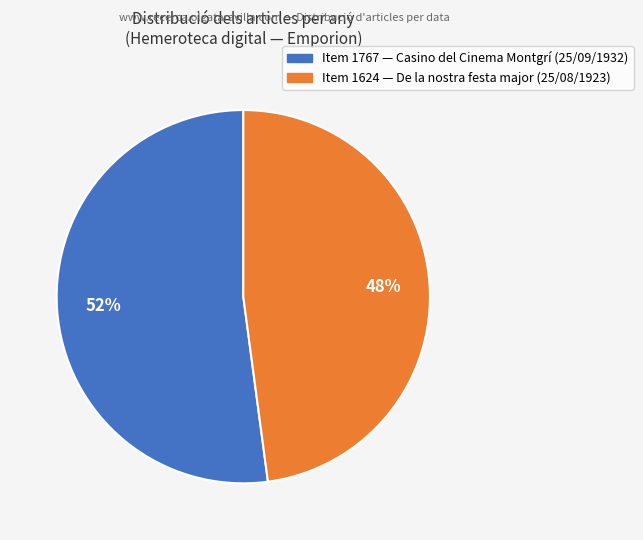

How many segments does this pie chart have?

2